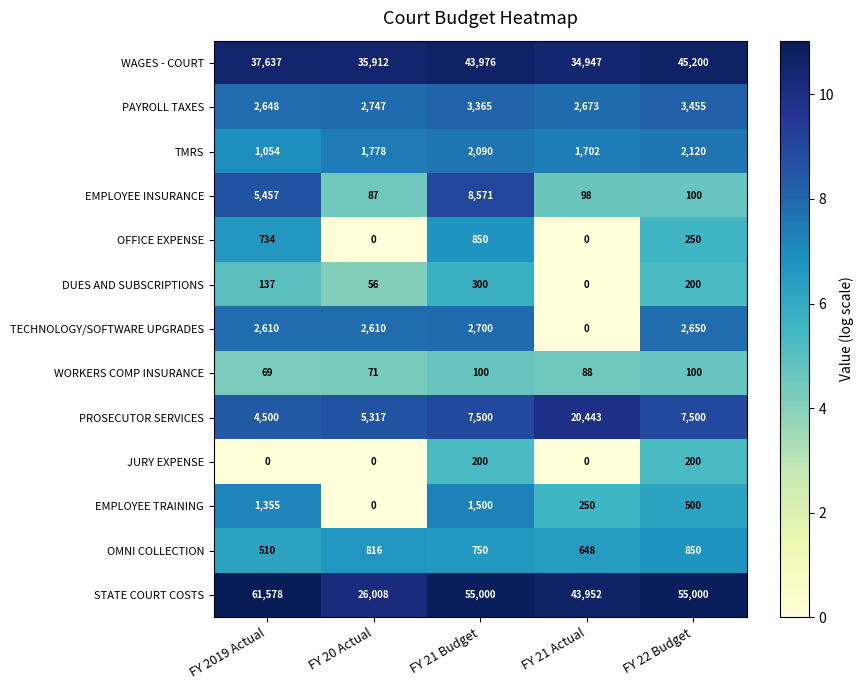

The value of TMRS at FY 2019 Actual is 1054. True or false?

True